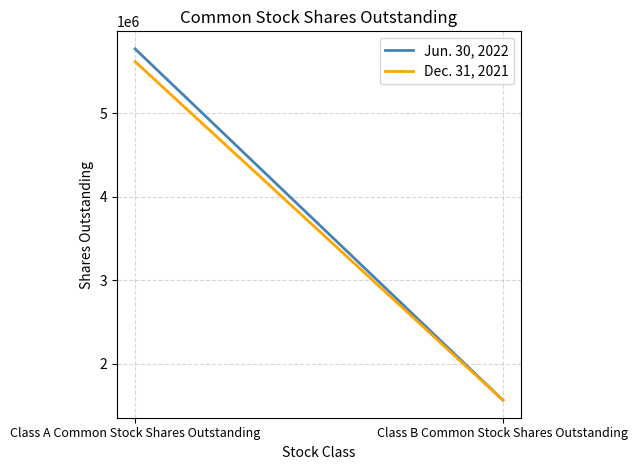

True or false: Dec. 31, 2021 has a value of 402244 at Class B Common Stock Shares Outstanding.

False